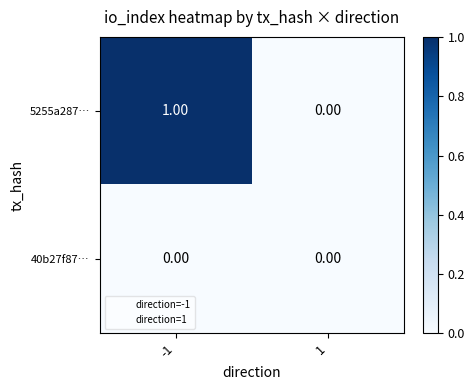

Which series has the largest total across all categories?

5255a287…